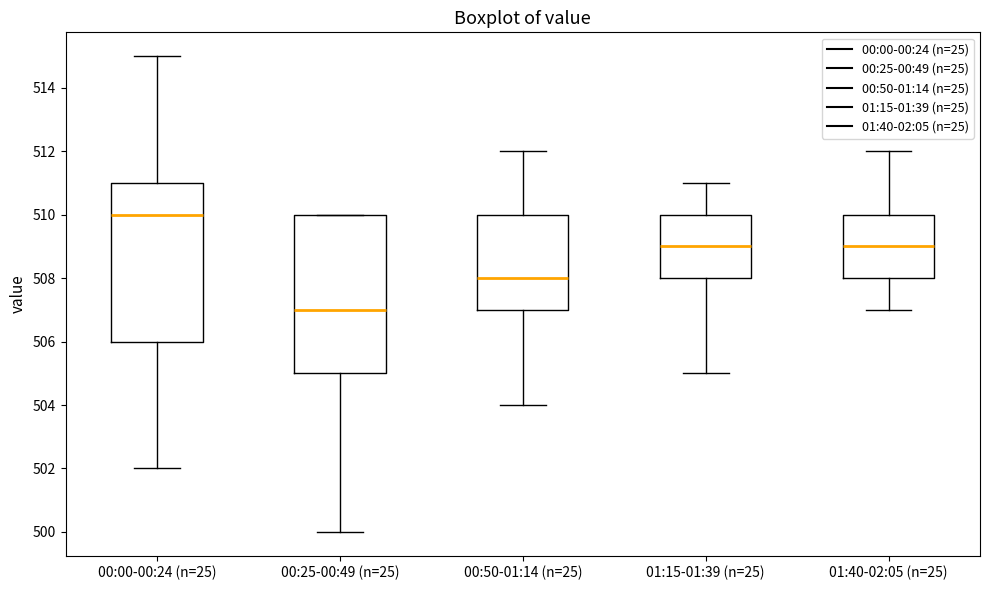

Which box has the lowest median line?

00:25-00:49 (n=25)